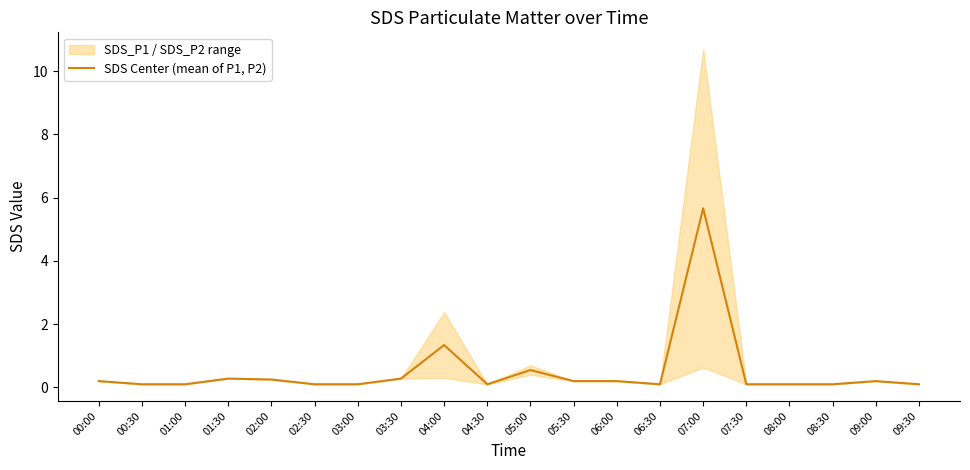

Rank the categories by value from lowest to highest.

00:30, 01:00, 02:30, 03:00, 04:30, 06:30, 07:30, 08:00, 08:30, 09:30, 00:00, 05:30, 06:00, 09:00, 02:00, 01:30, 03:30, 05:00, 04:00, 07:00